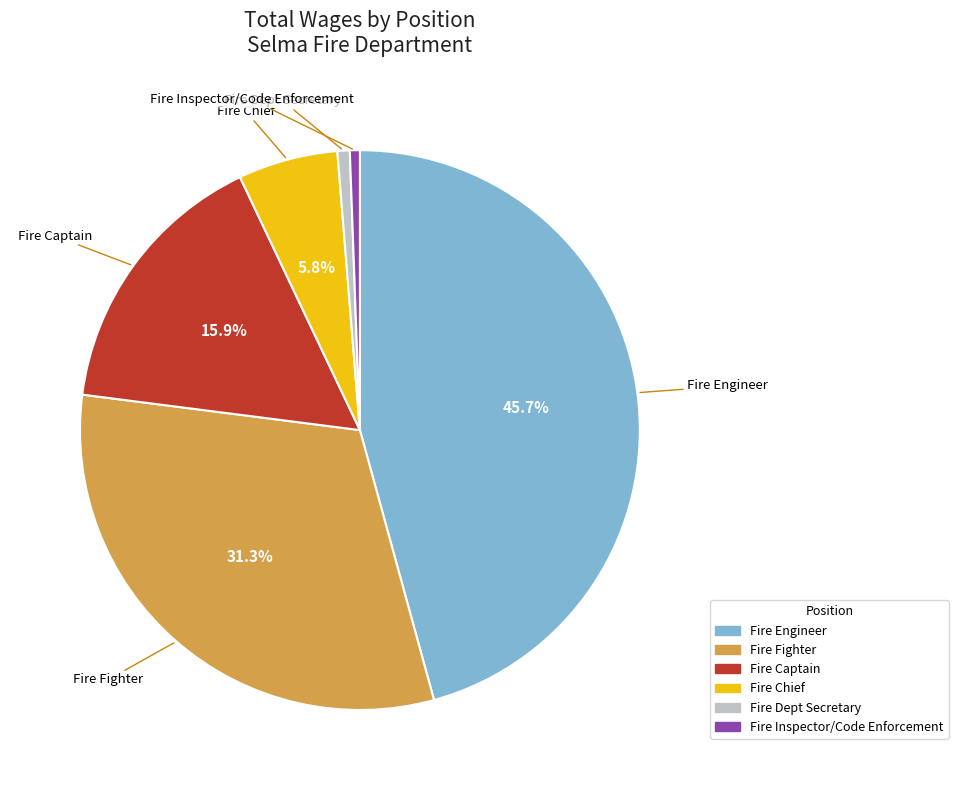

To the nearest percent, what is the difference between the largest and smallest slice percentages?

45%